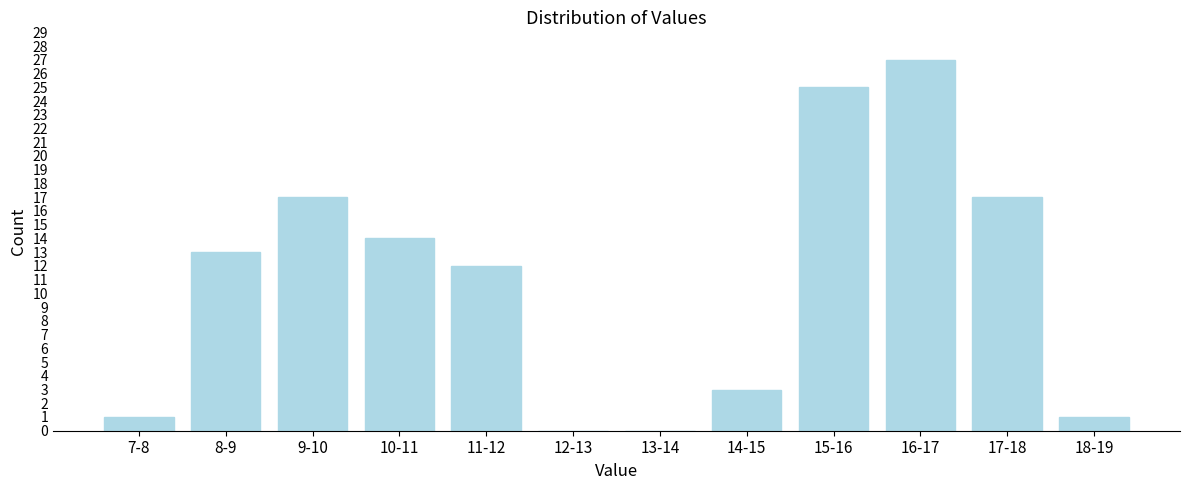

Reading right to left, list all the values displayed in this chart.

18-19=1	17-18=17	16-17=27	15-16=25	14-15=3	13-14=0	12-13=0	11-12=12	10-11=14	9-10=17	8-9=13	7-8=1